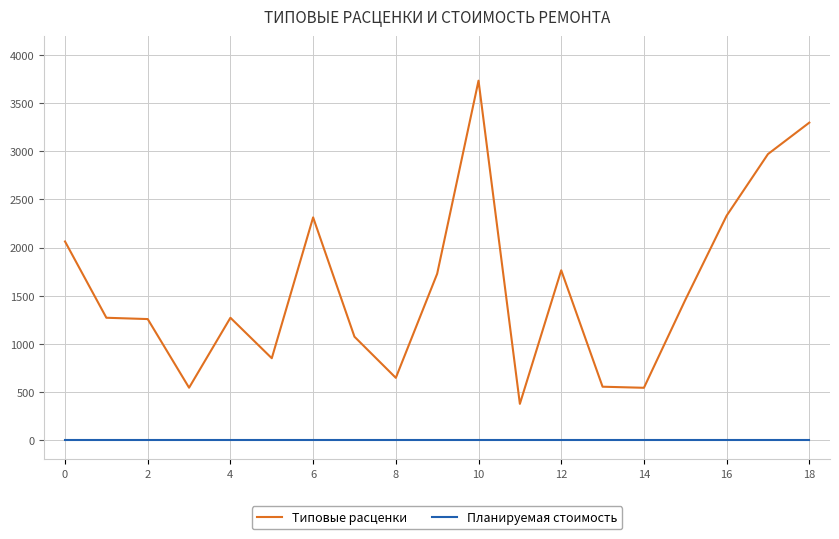

True or false: Типовые расценки and Планируемая стоимость cross at least once.

False